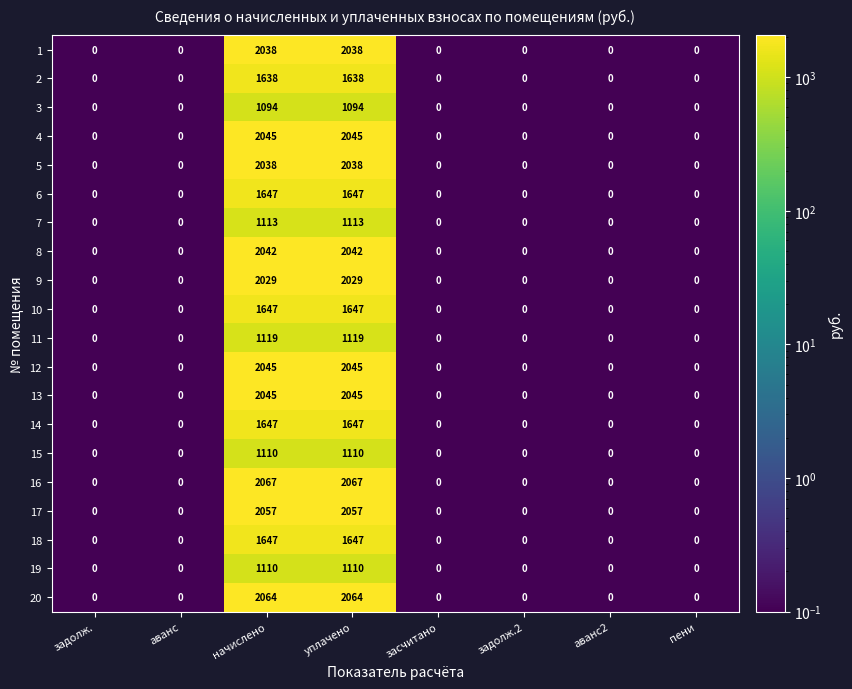

Which series has the widest spread of values?

16